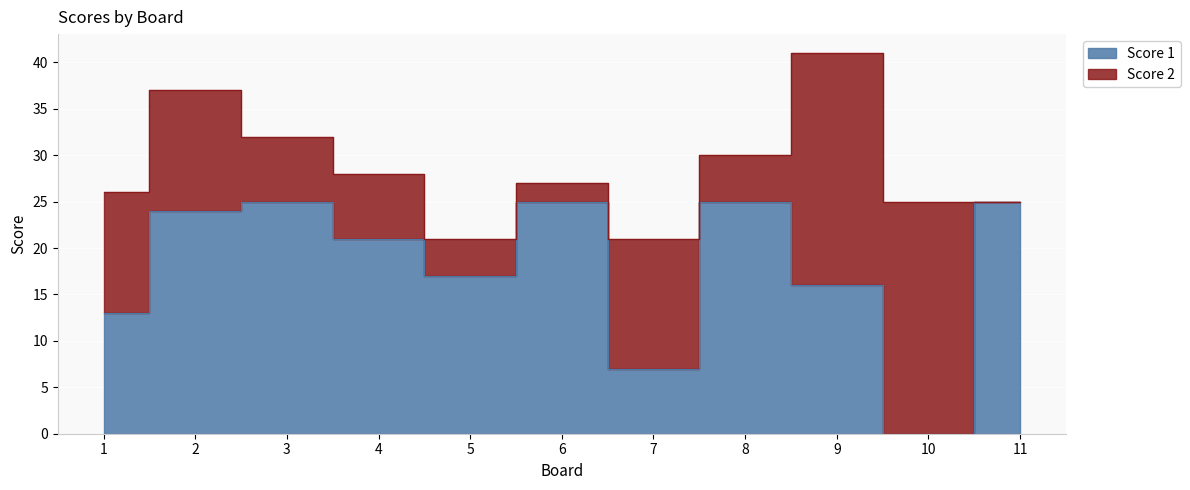

Read the value at 11, to the nearest 5.

25